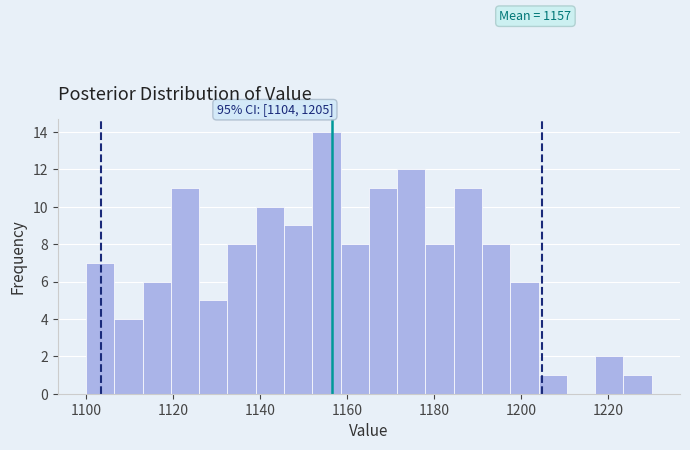

Around what value on the x-axis is the tallest bar? Give the approximate position of its centre, as read against the axis.

1156